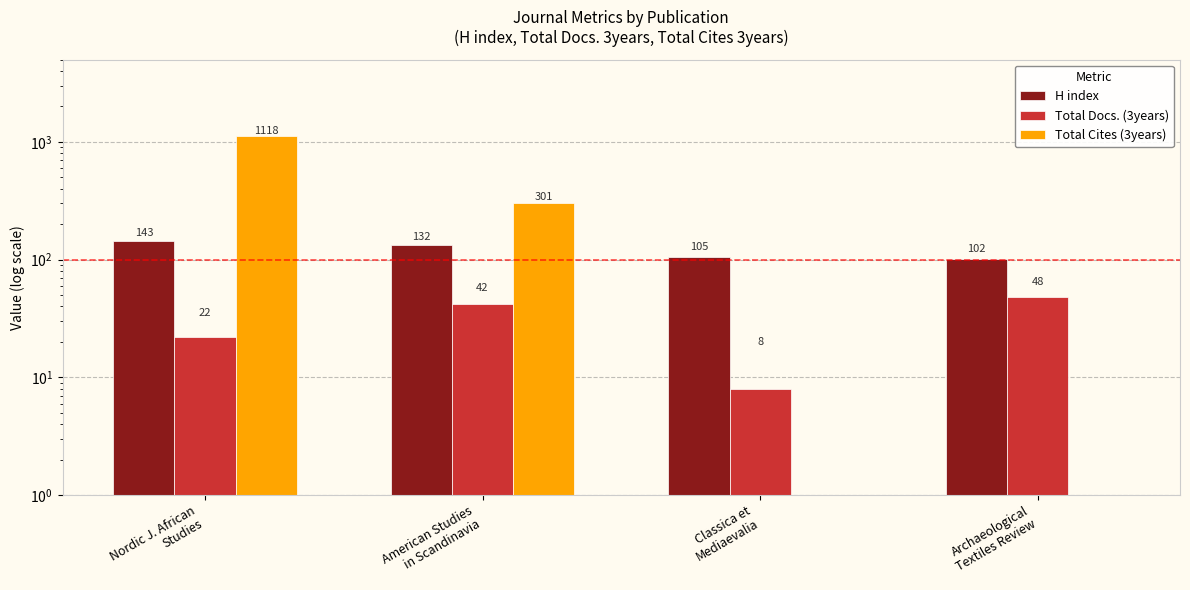

What is the label of the 2nd bar from the right?

Classica et
Mediaevalia